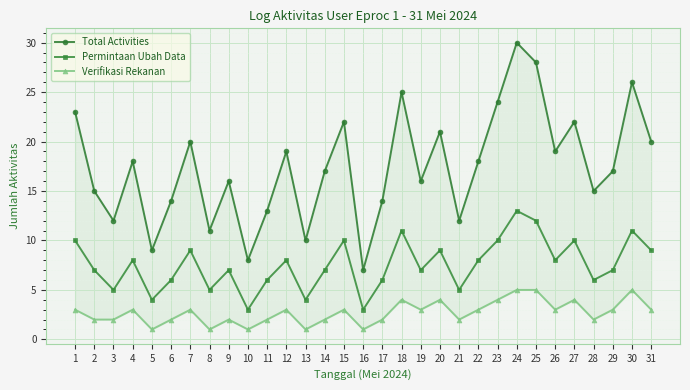

Rank the categories by Total Activities value from lowest to highest.

16, 10, 5, 13, 8, 3, 21, 11, 6, 17, 2, 28, 9, 19, 14, 29, 4, 22, 12, 26, 7, 31, 20, 15, 27, 1, 23, 18, 30, 25, 24